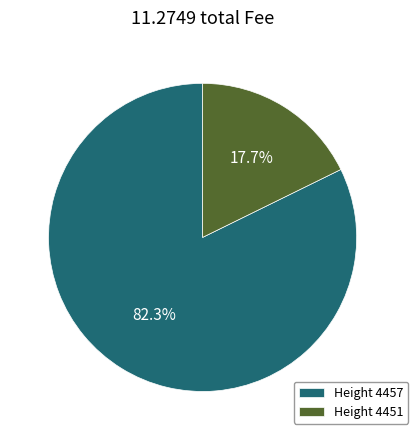

Do Height 4451 and Height 4457 together represent more than half of the pie?

Yes